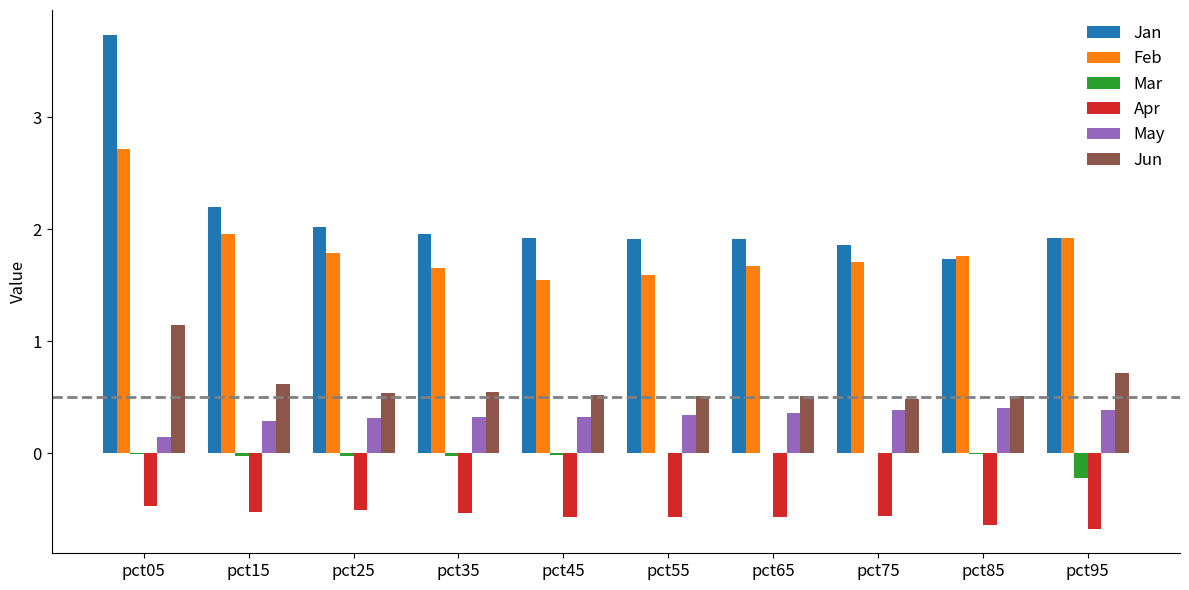

Is it true that Feb equals 1.7 at pct35?

True